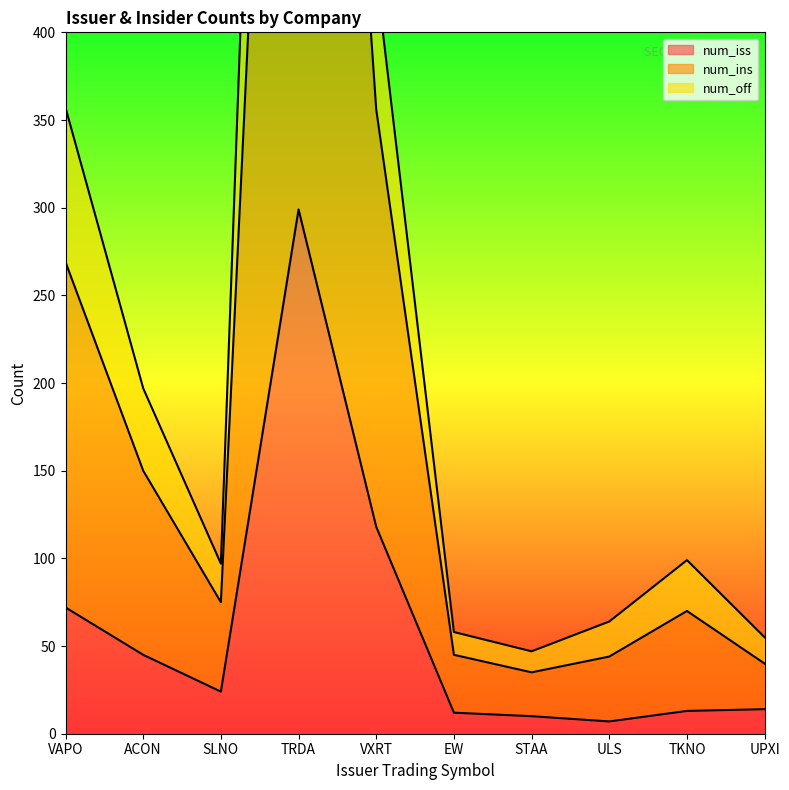

Which series has the largest range (max minus min)?

num_ins